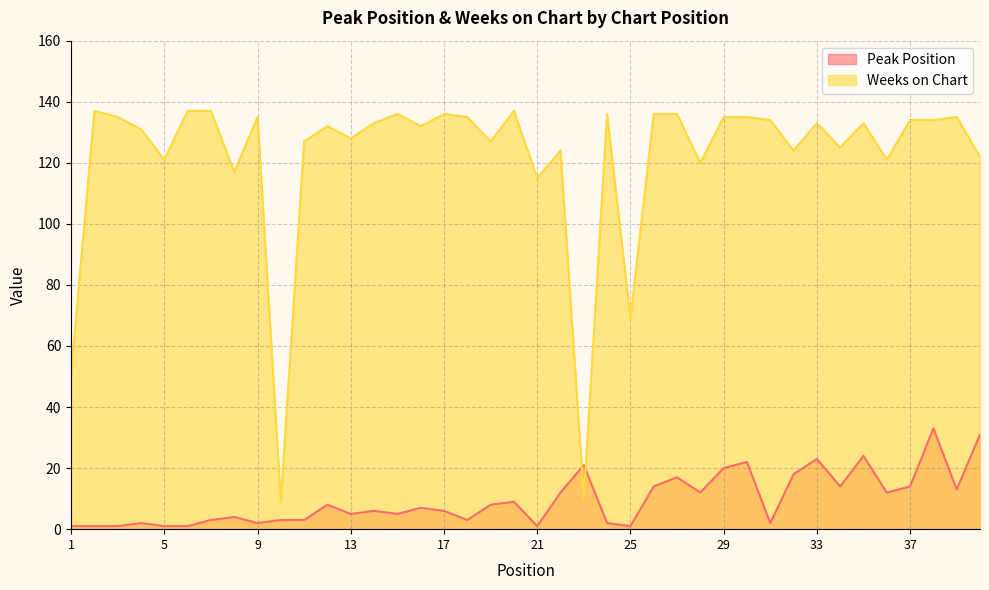

Between 17 and 15, which is larger?

17